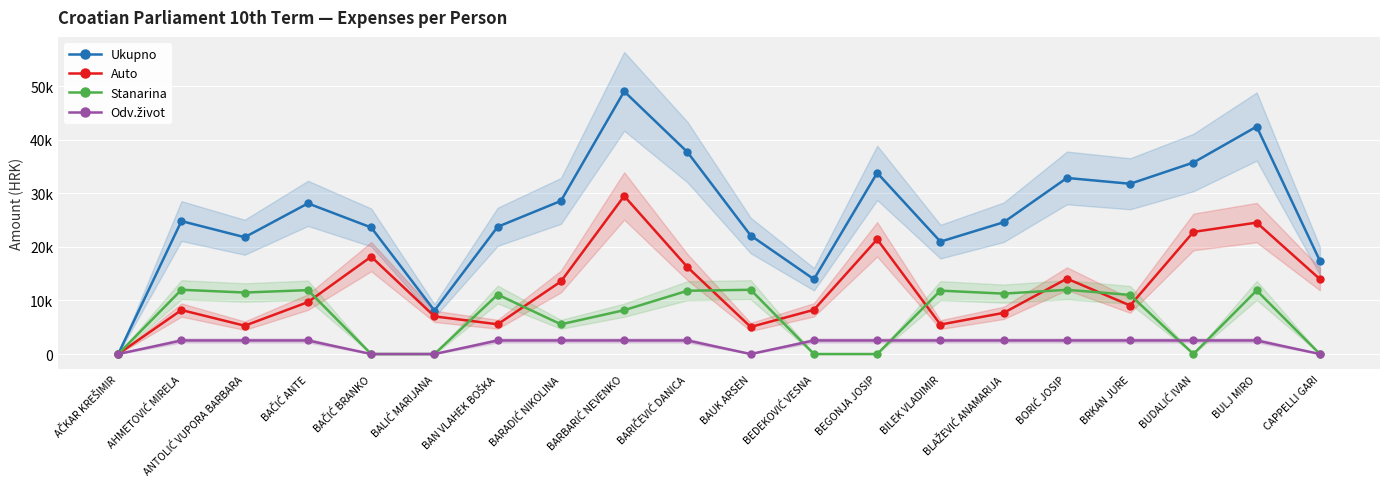

True or false: Auto and Odv.život cross at least once.

False